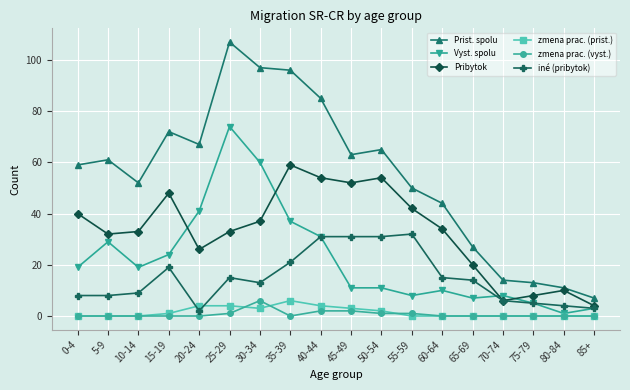

What is the difference between the Vyst. spolu values at 85+ and 15-19?

21